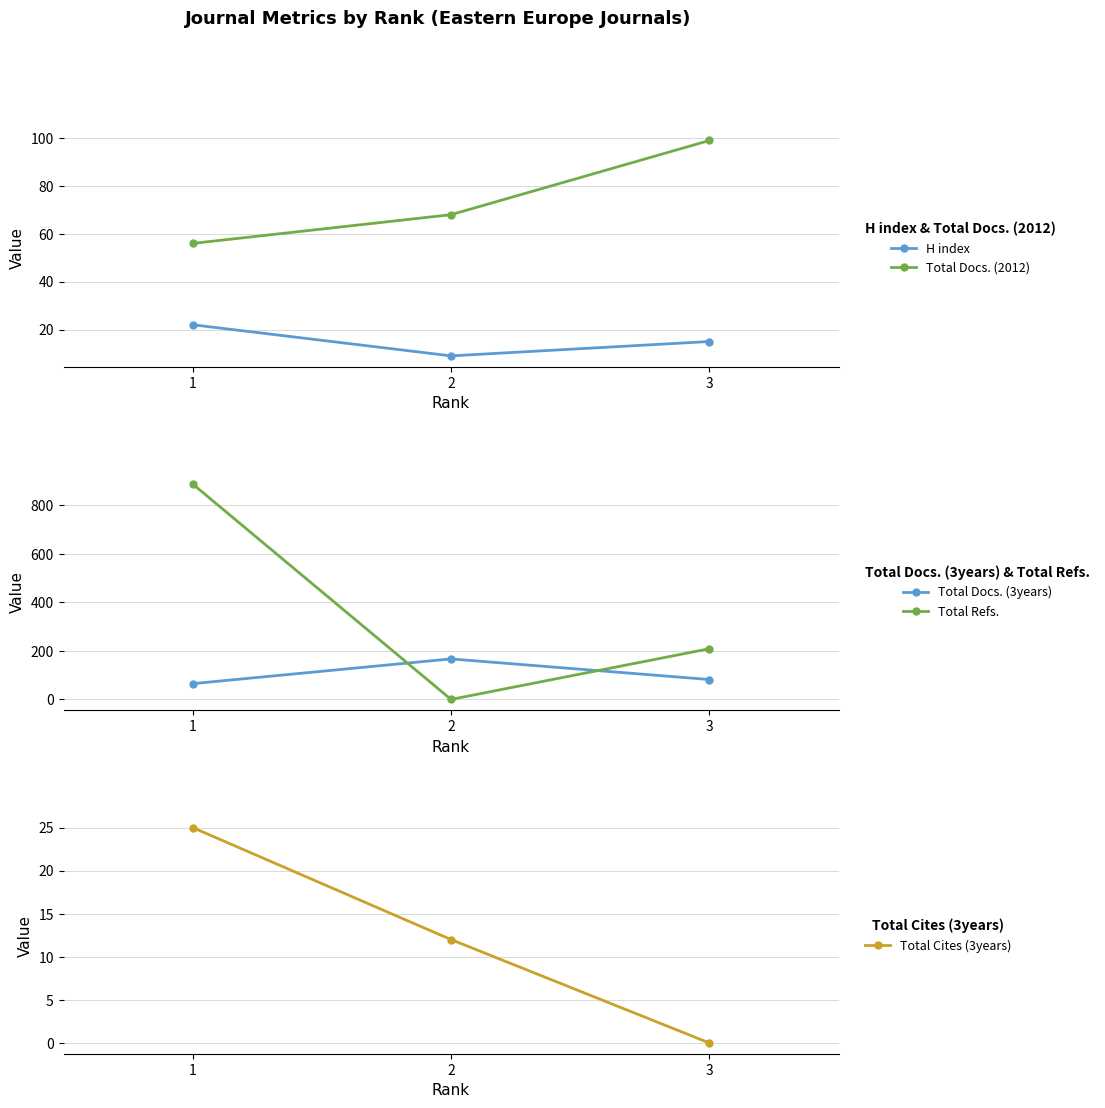

What is the total value across all series at 2?

256